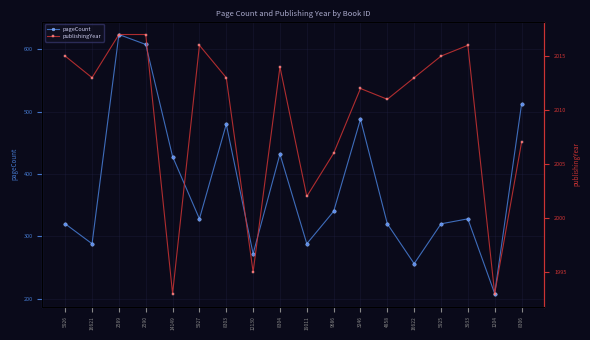

True or false: publishingYear and pageCount intersect in this chart.

False